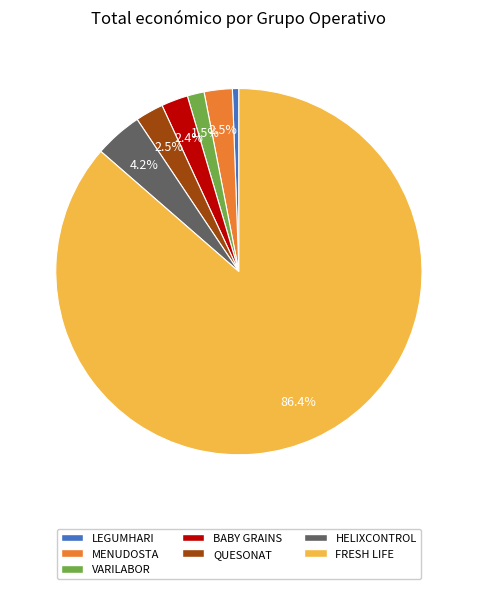

What is the total percentage of MENUDOSTA and VARILABOR?

4.0%